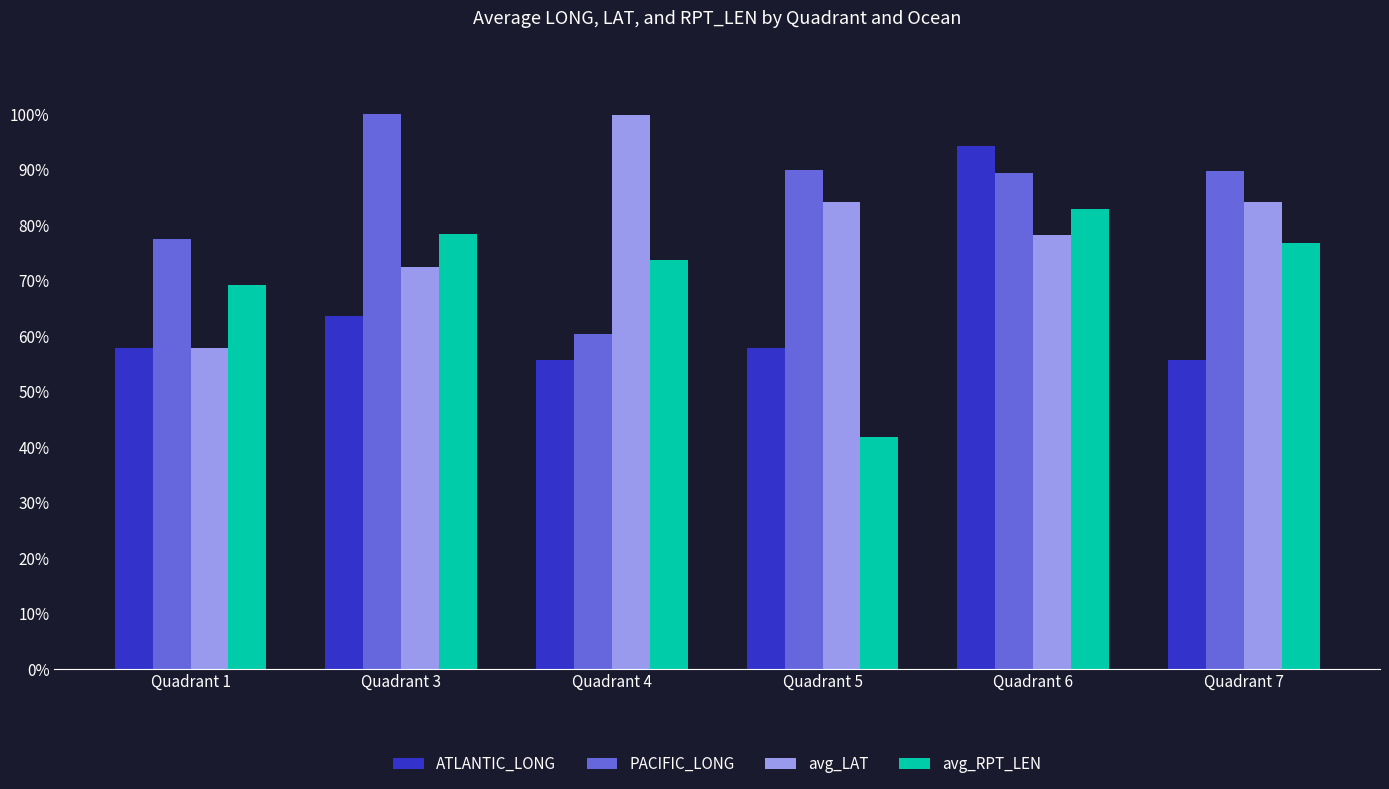

What are all the series names shown in the legend?

ATLANTIC_LONG, PACIFIC_LONG, avg_LAT, avg_RPT_LEN